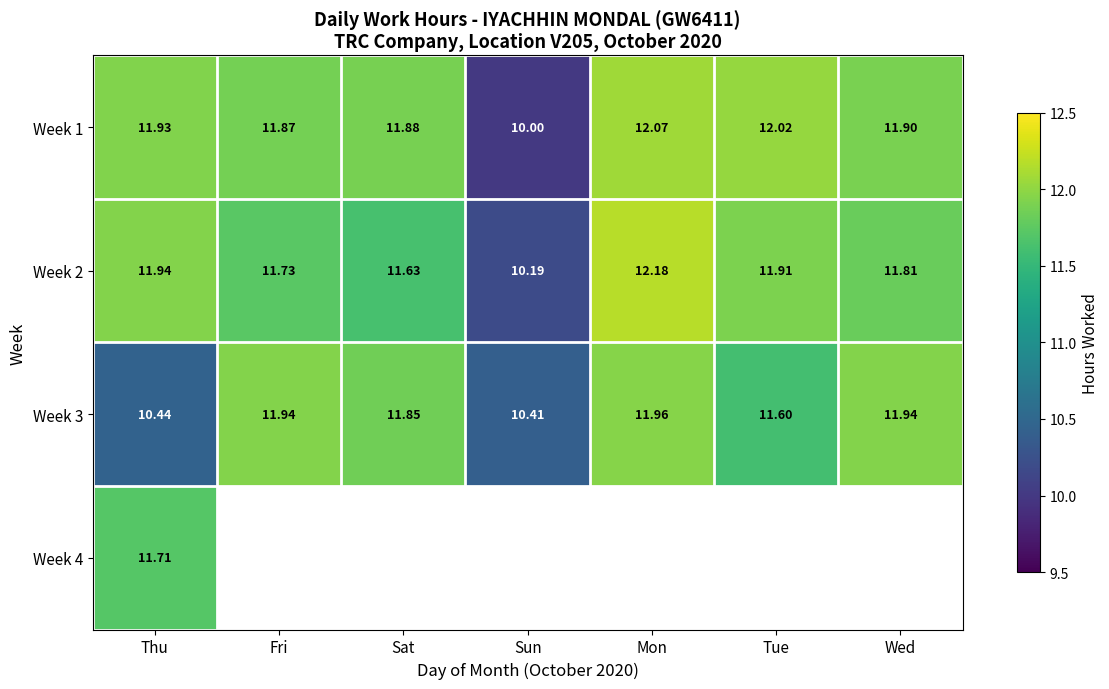

List the labels in order of Week 2 value, smallest first.

Sun, Sat, Fri, Wed, Tue, Thu, Mon